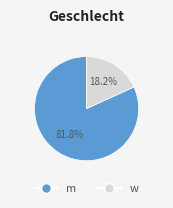

Is there any slice that represents more than half of the pie?

Yes